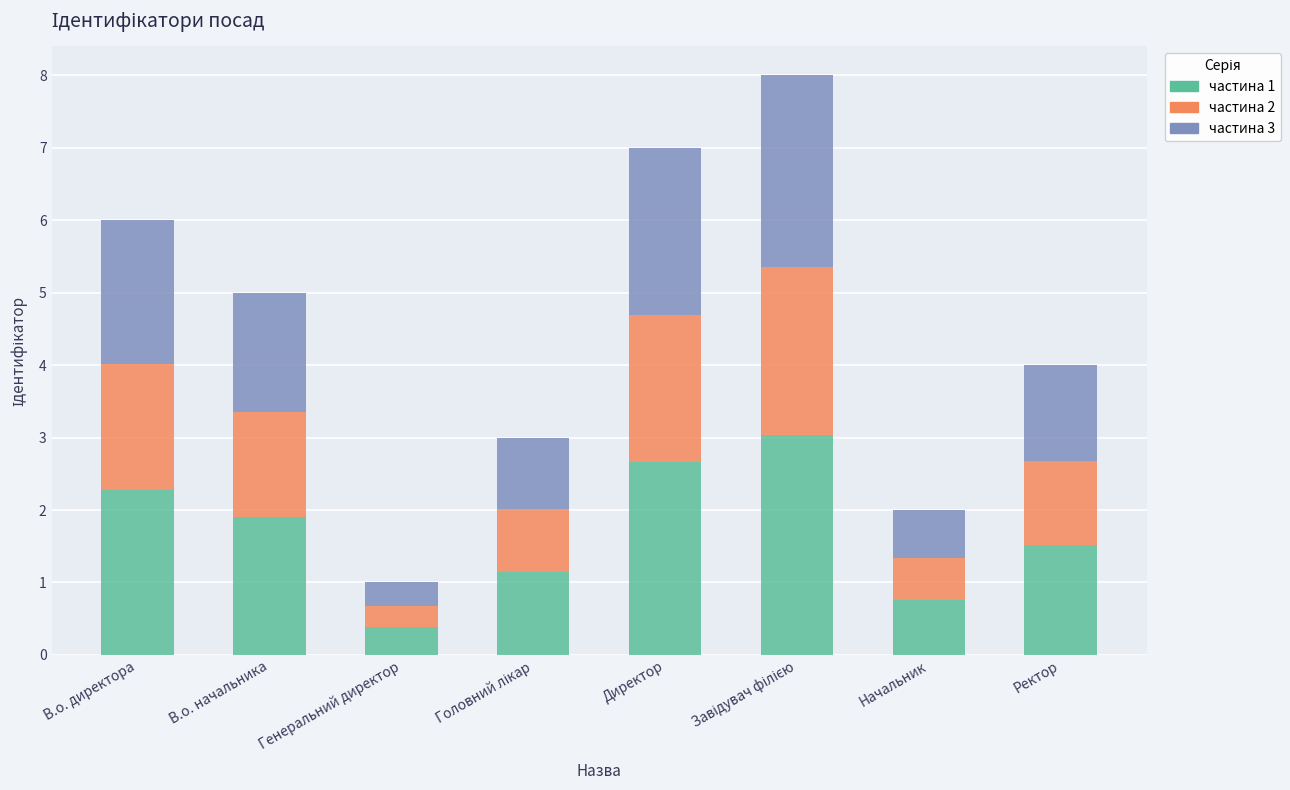

Does the chart contain any negative values?

No